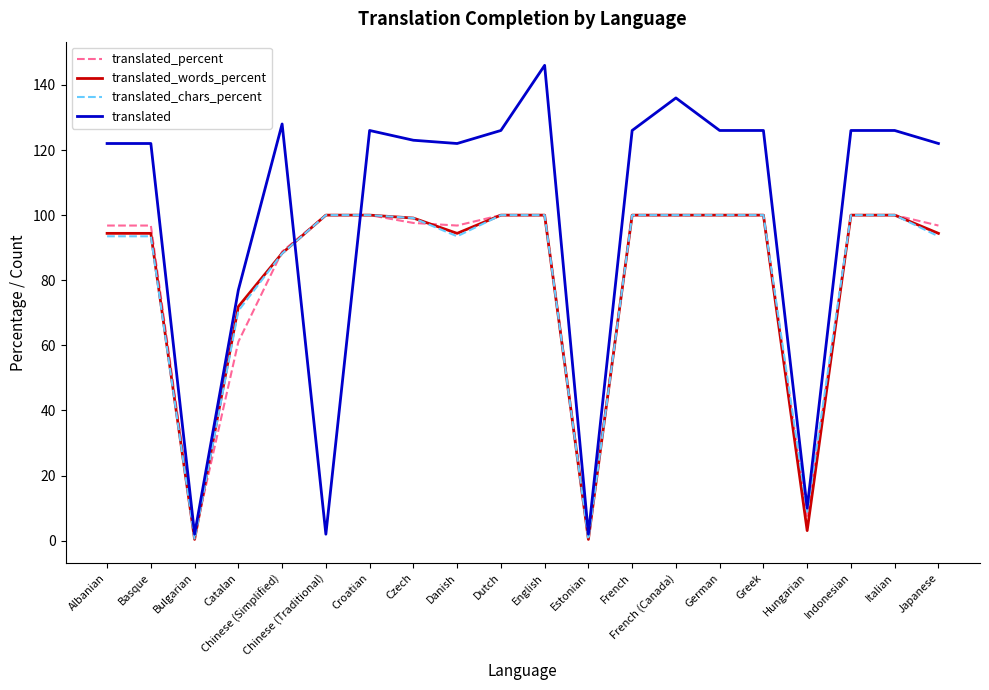

Is it true that translated_words_percent equals 162.6 at Japanese?

False